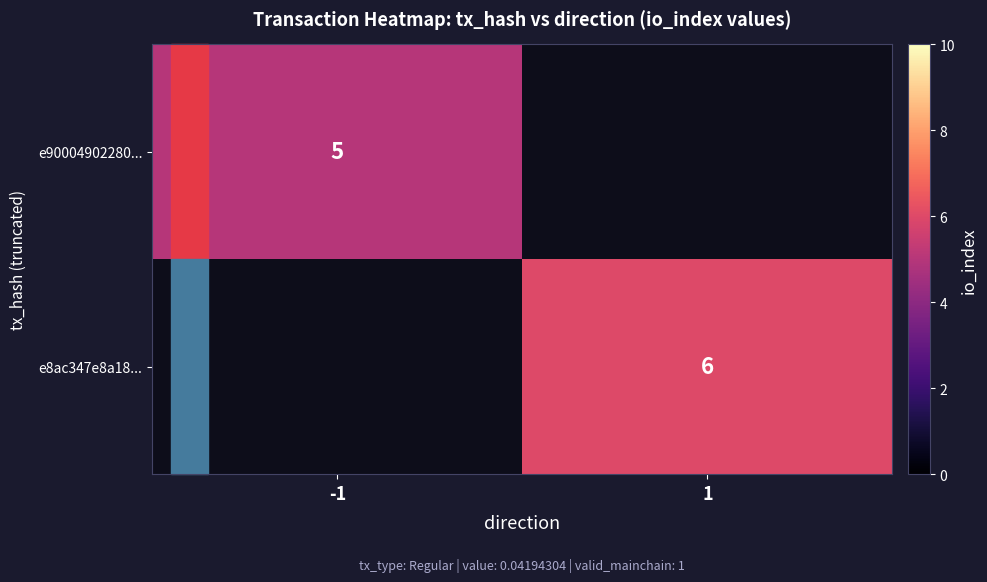

Is the value of e8ac347e8a18... at 1 greater than the value of e90004902280... at -1?

Yes